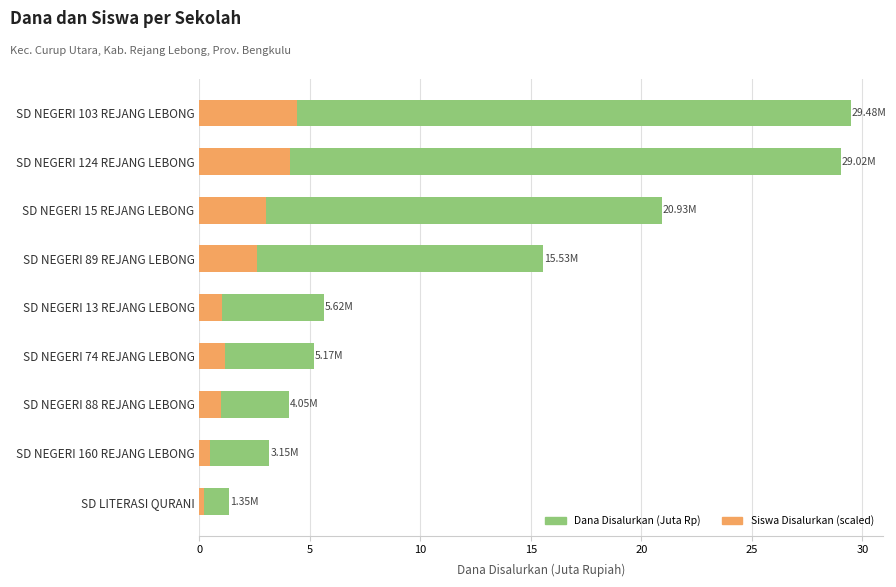

What is the highest value of the Siswa Disalurkan (scaled) series?

4.4